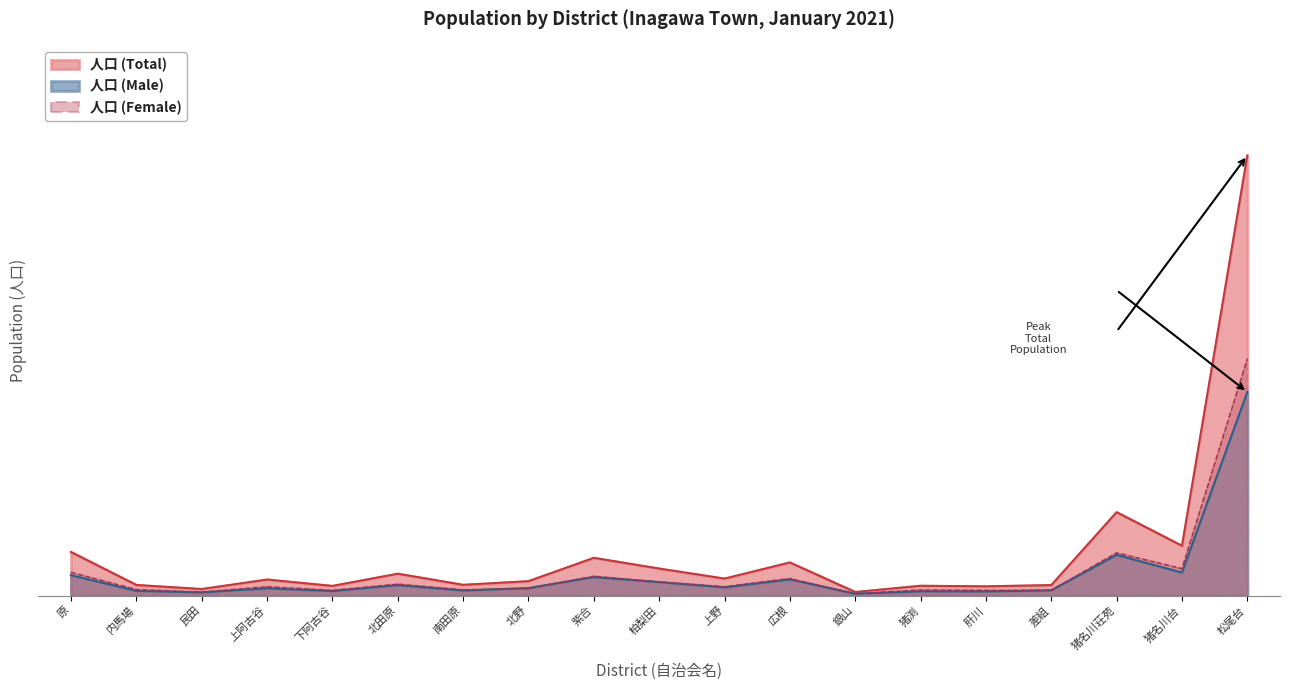

How many categories are shown in the chart?

19